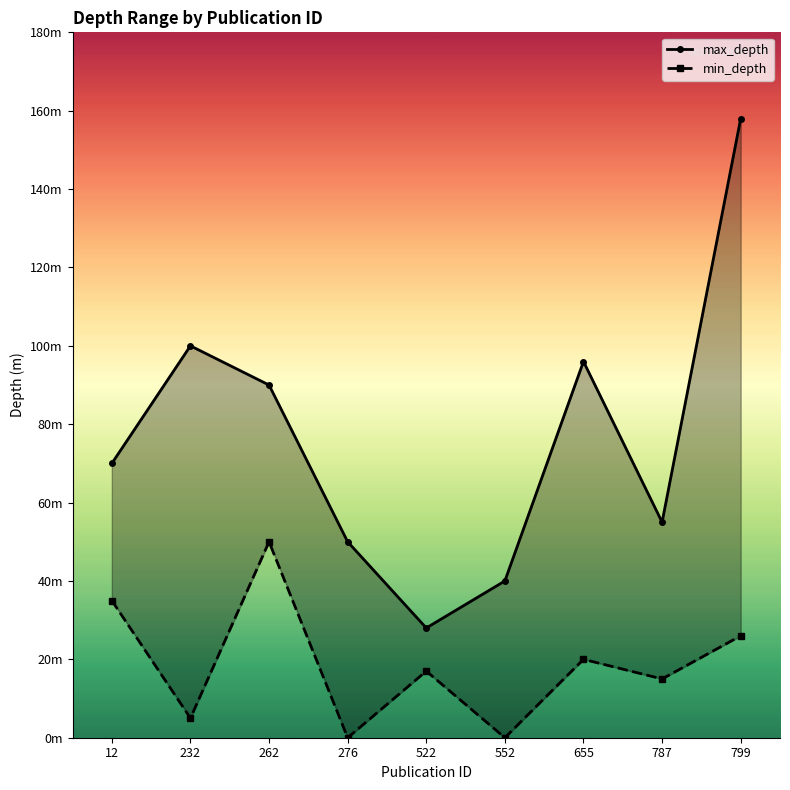

At which category does the chart reach its minimum across all series?

276